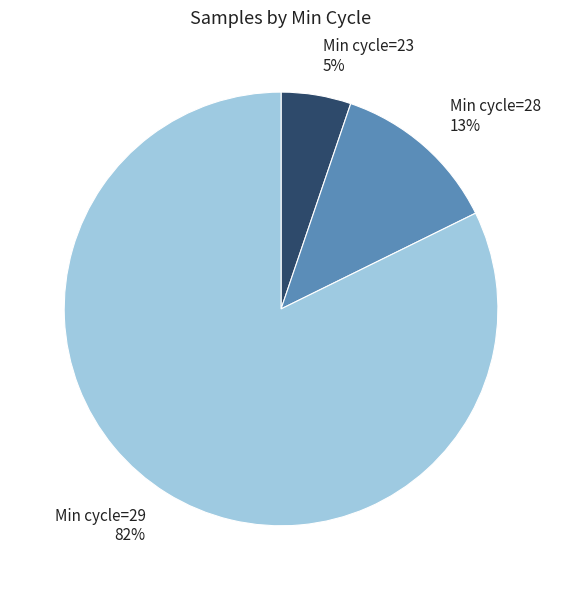

To the nearest percent, what is the combined percentage of Min cycle=23 and Min cycle=28?

18%